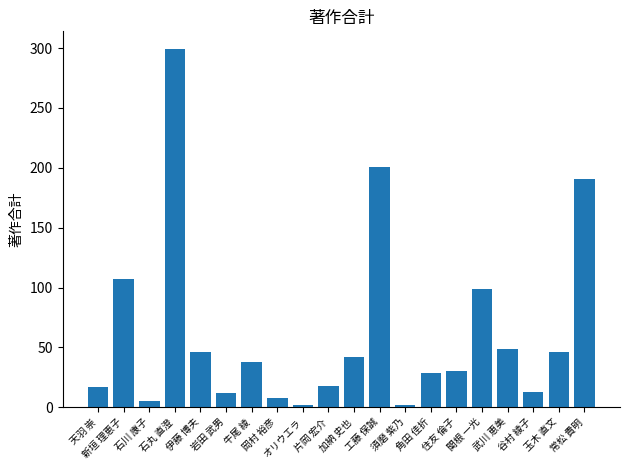

Is it true that the value at 住友 倫子 is 30?

True